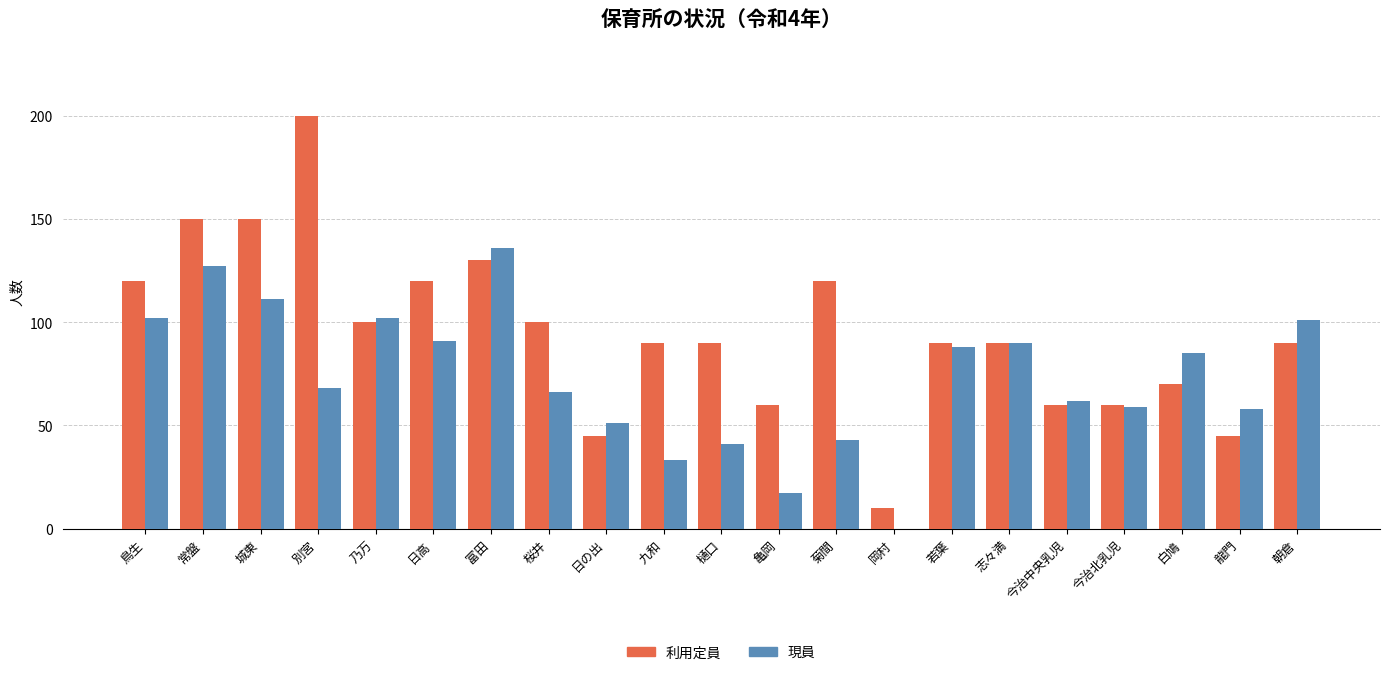

Reading left to right, what are all the values shown in this chart?

利用定員: 120	150	150	200	100	120	130	100	45	90	90	60	120	10	90	90	60	60	70	45	90
現員: 102	127	111	68	102	91	136	66	51	33	41	17	43	0	88	90	62	59	85	58	101